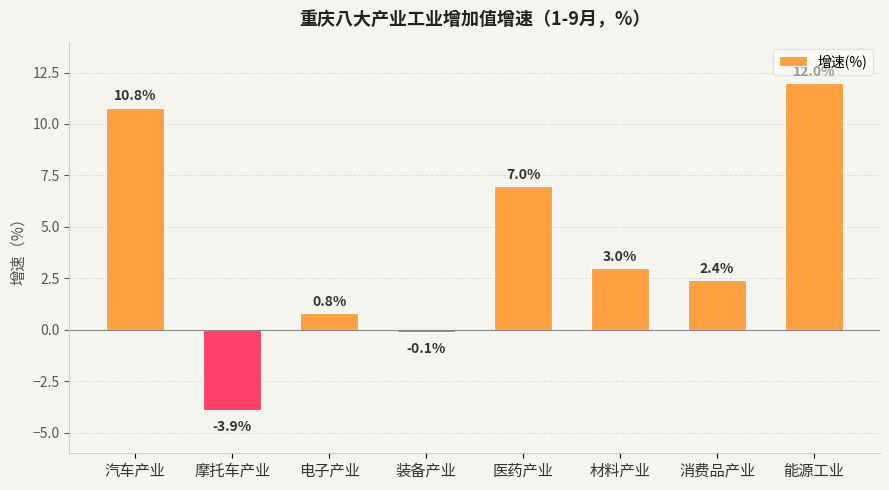

What is the change in value from 电子产业 to 消费品产业?

+1.6